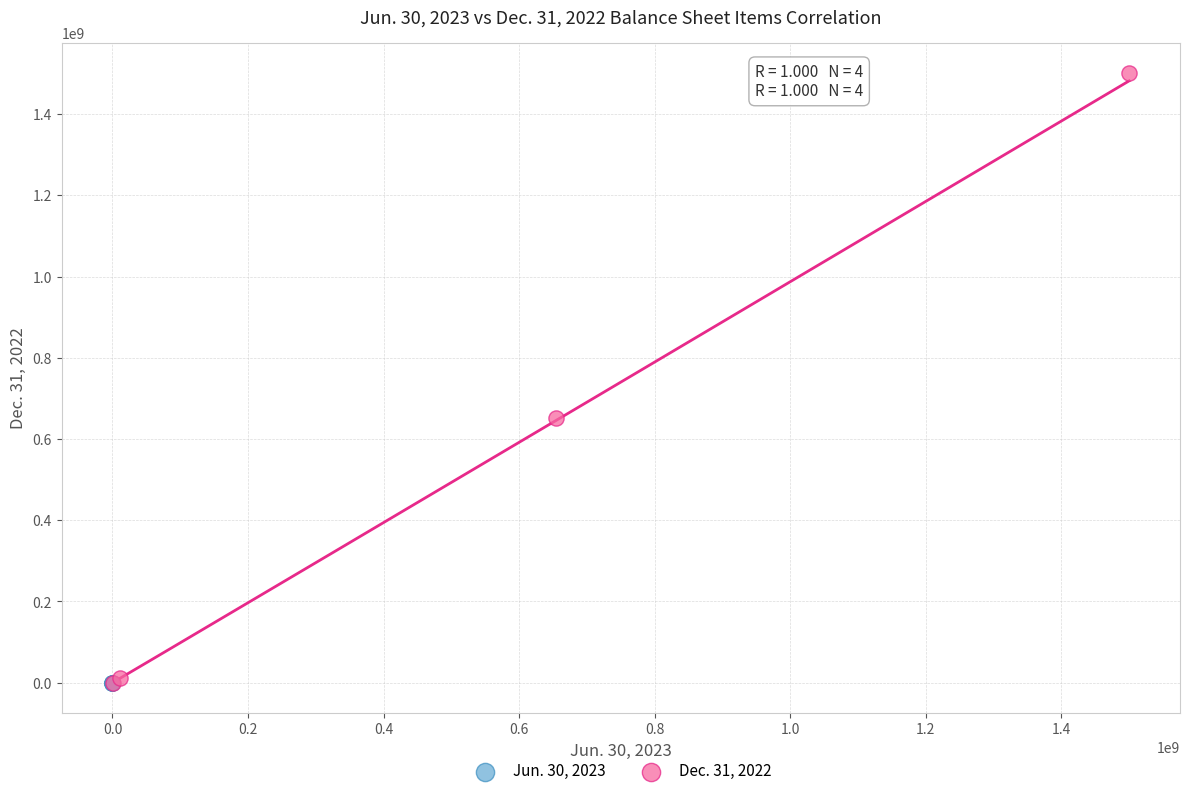

Which series has the largest Y range (max minus min)?

Dec. 31, 2022